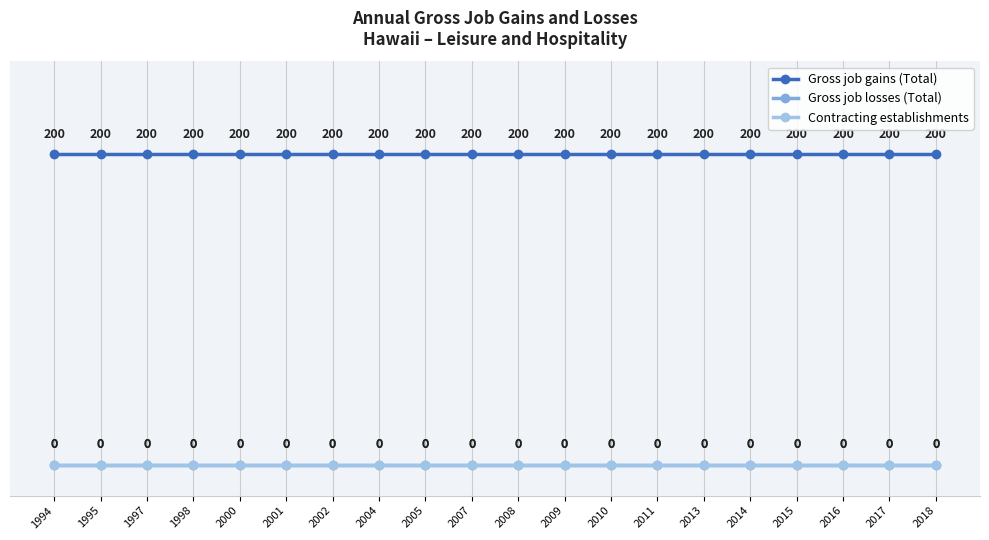

Is this an area chart (filled region under the line)?

No